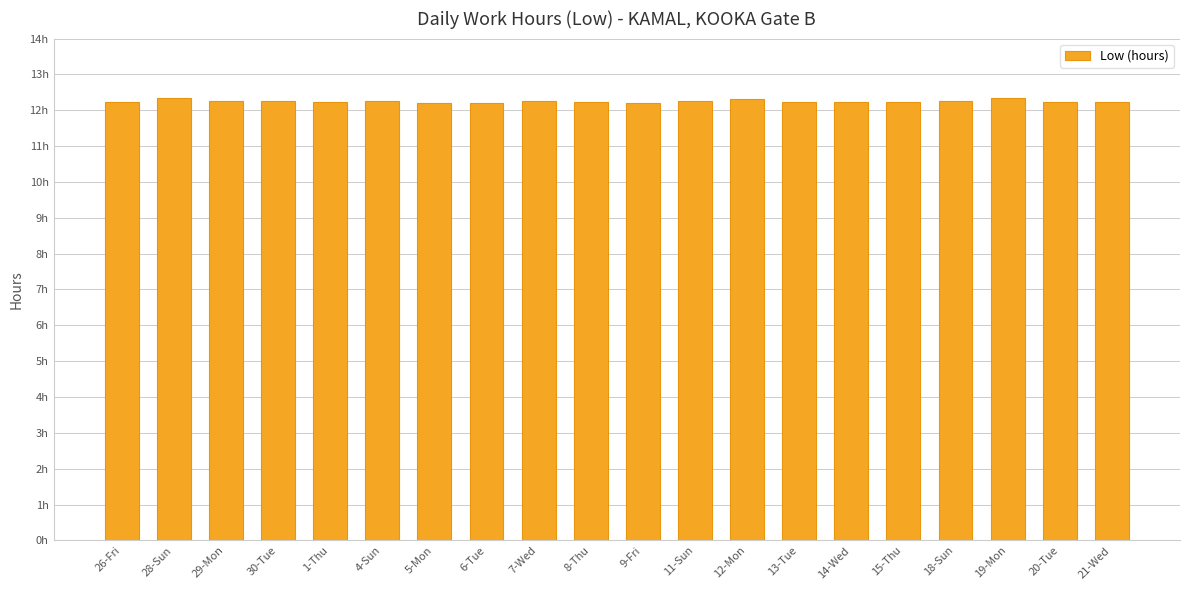

What position from the right is 14-Wed?

6